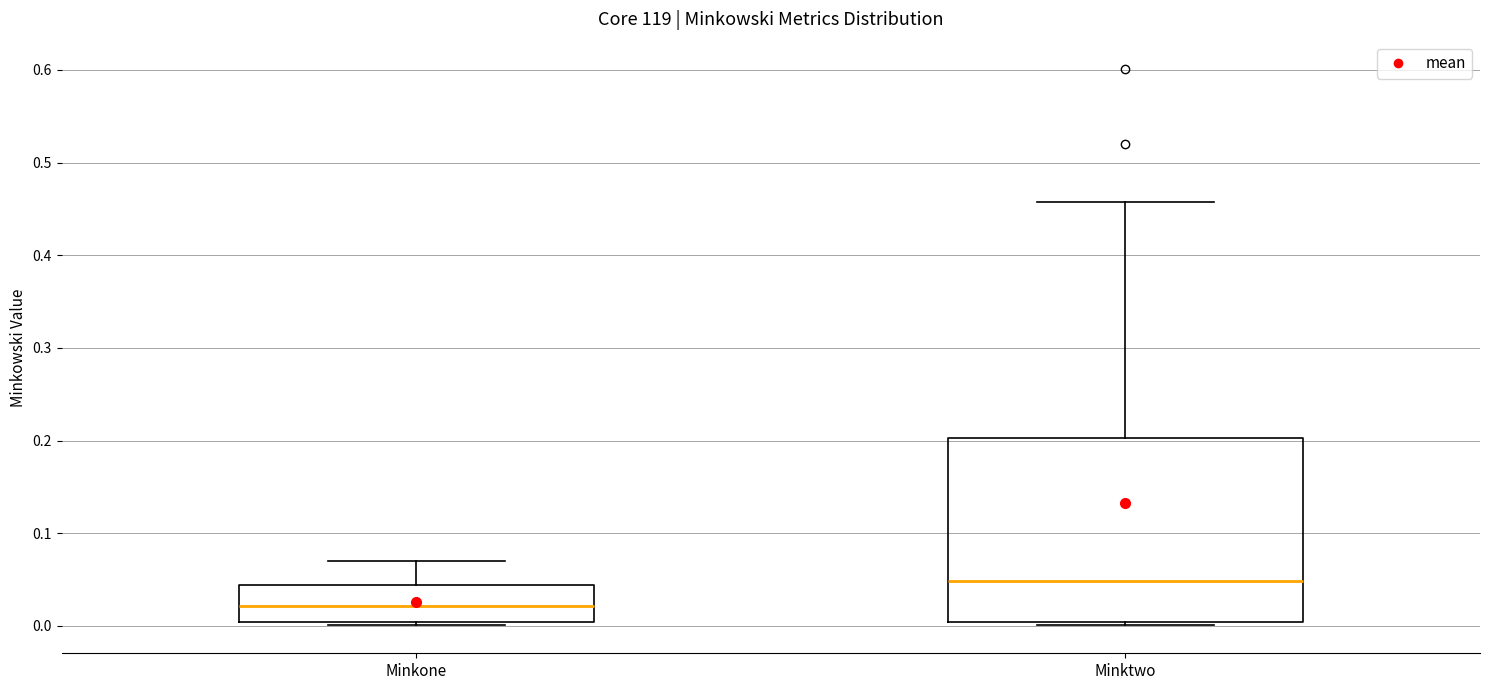

Which box is the tallest, from its lower edge to its upper edge?

Minktwo